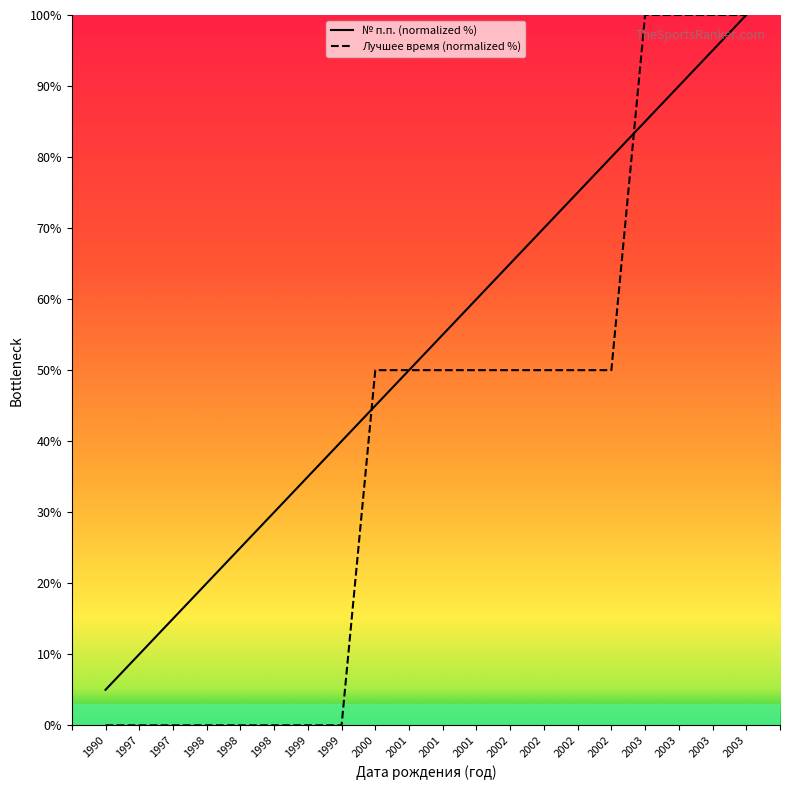

What are all the series names shown in the legend?

№ п.п. (normalized %), Лучшее время (normalized %)